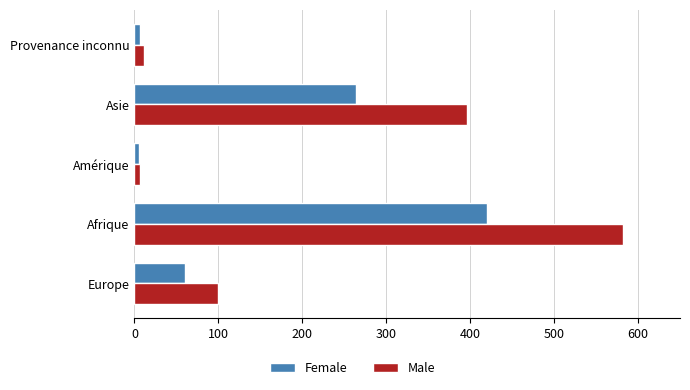

Rank the series by their average value, from highest to lowest.

Male, Female